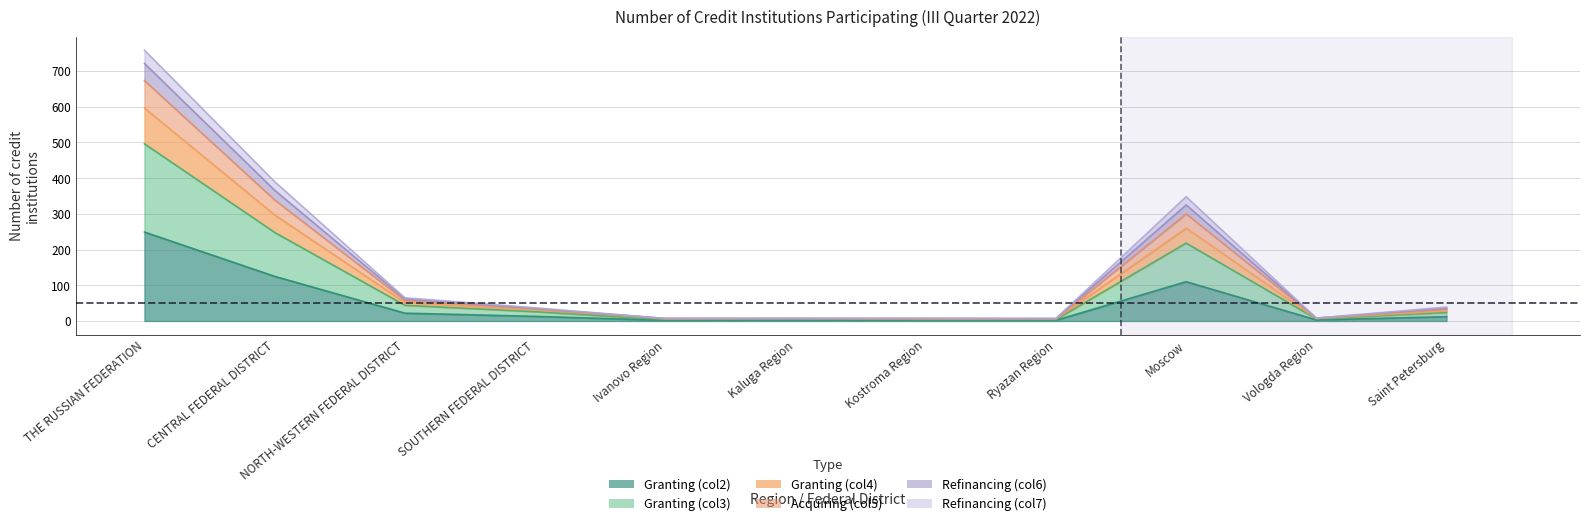

Reading left to right, transcribe all the data shown in this chart.

Granting (col2): THE RUSSIAN FEDERATION=249	CENTRAL FEDERAL DISTRICT=125	NORTH-WESTERN FEDERAL DISTRICT=22	SOUTHERN FEDERAL DISTRICT=13	Ivanovo Region=2	Kaluga Region=3	Kostroma Region=2	Ryazan Region=2	Moscow=110	Vologda Region=3	Saint Petersburg=12
Granting (col3): THE RUSSIAN FEDERATION=496	CENTRAL FEDERAL DISTRICT=248	NORTH-WESTERN FEDERAL DISTRICT=44	SOUTHERN FEDERAL DISTRICT=26	Ivanovo Region=4	Kaluga Region=6	Kostroma Region=4	Ryazan Region=4	Moscow=218	Vologda Region=6	Saint Petersburg=24
Granting (col4): THE RUSSIAN FEDERATION=596	CENTRAL FEDERAL DISTRICT=297	NORTH-WESTERN FEDERAL DISTRICT=52	SOUTHERN FEDERAL DISTRICT=32	Ivanovo Region=6	Kaluga Region=7	Kostroma Region=5	Ryazan Region=6	Moscow=260	Vologda Region=7	Saint Petersburg=28
Acquiring (col5): THE RUSSIAN FEDERATION=758	CENTRAL FEDERAL DISTRICT=390	NORTH-WESTERN FEDERAL DISTRICT=65	SOUTHERN FEDERAL DISTRICT=37	Ivanovo Region=7	Kaluga Region=7	Kostroma Region=8	Ryazan Region=7	Moscow=348	Vologda Region=8	Saint Petersburg=39
Refinancing (col6): THE RUSSIAN FEDERATION=721	CENTRAL FEDERAL DISTRICT=366	NORTH-WESTERN FEDERAL DISTRICT=62	SOUTHERN FEDERAL DISTRICT=35	Ivanovo Region=7	Kaluga Region=7	Kostroma Region=7	Ryazan Region=7	Moscow=325	Vologda Region=8	Saint Petersburg=36
Refinancing (col7): THE RUSSIAN FEDERATION=673	CENTRAL FEDERAL DISTRICT=339	NORTH-WESTERN FEDERAL DISTRICT=58	SOUTHERN FEDERAL DISTRICT=34	Ivanovo Region=7	Kaluga Region=7	Kostroma Region=6	Ryazan Region=6	Moscow=300	Vologda Region=8	Saint Petersburg=33